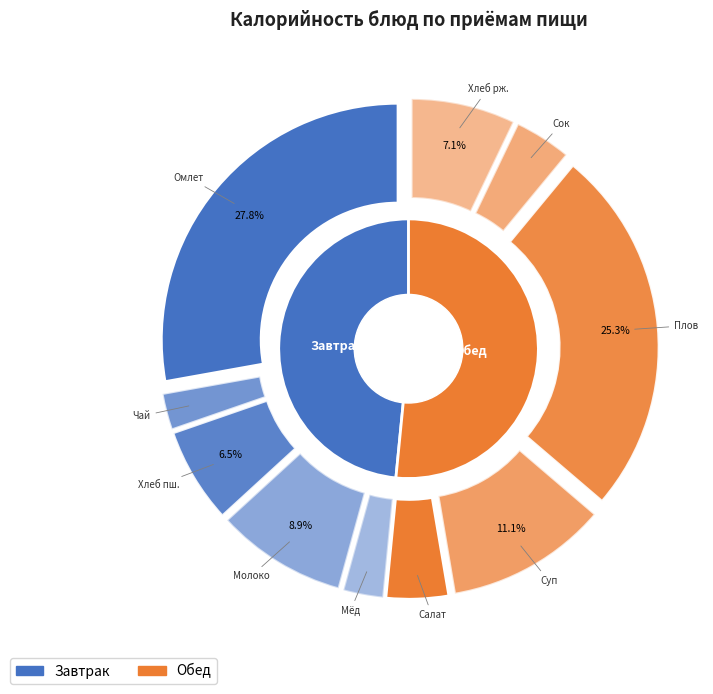

Combined, what portion of the pie is Омлет натуральный and Мед?

30.6%